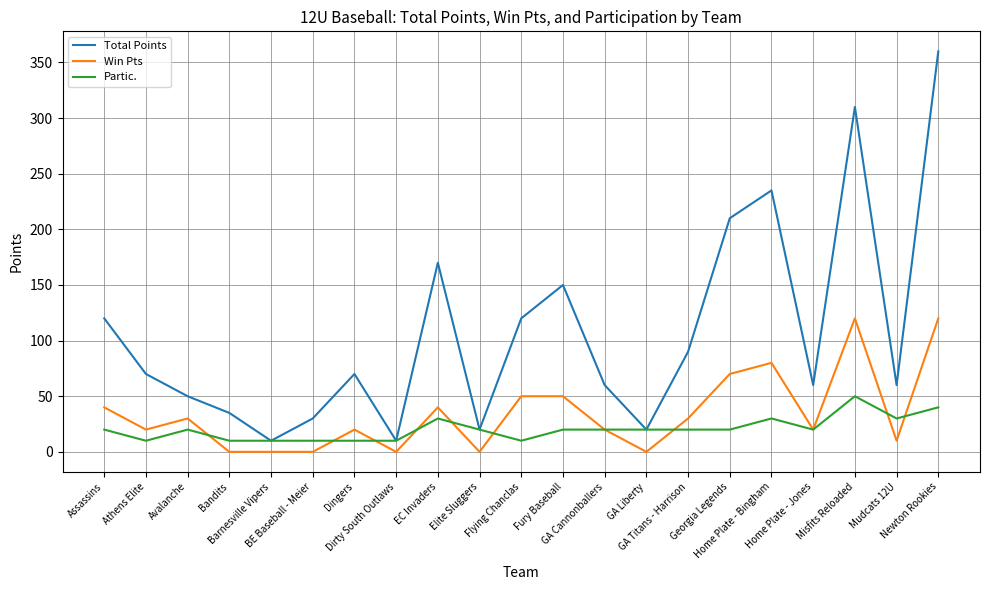

What is the greatest value displayed?

360